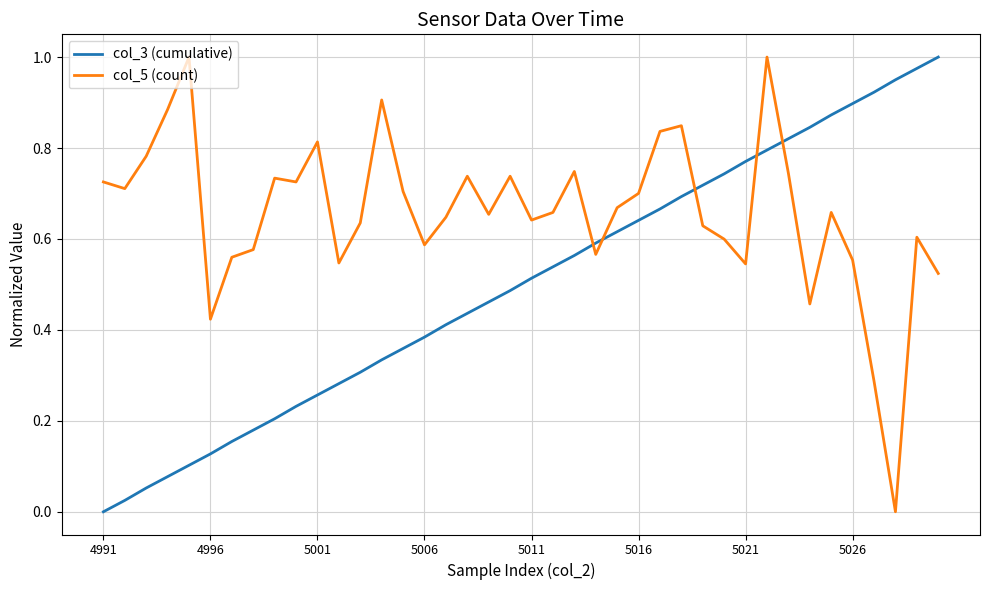

Does the chart display data point markers on the line(s)?

No